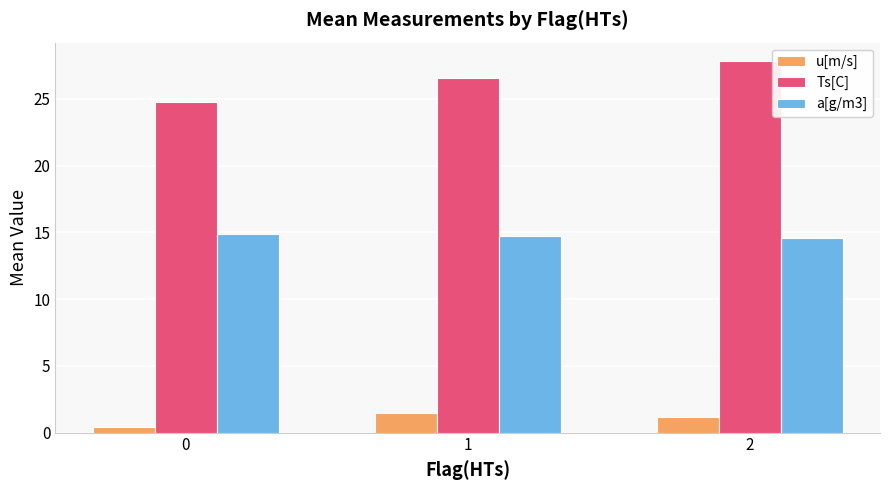

Count the number of categories in the chart.

3